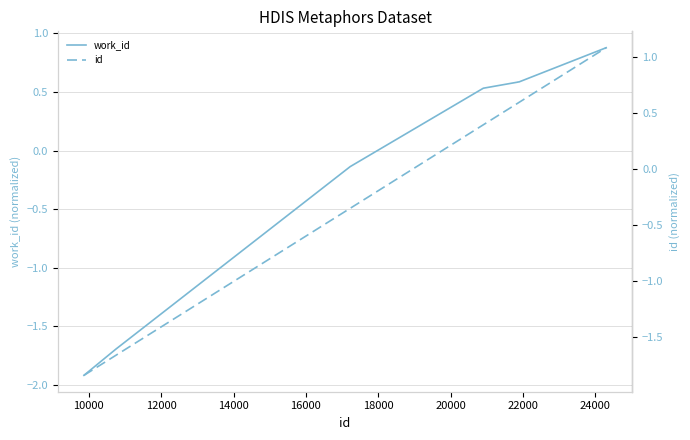

How many lines are shown in the chart?

2